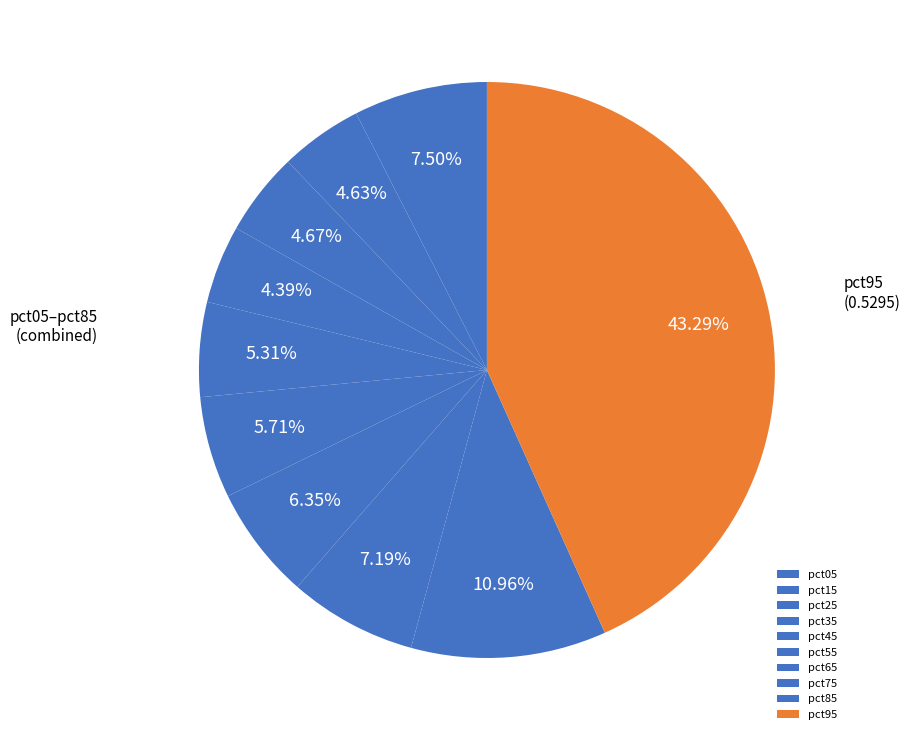

To the nearest percent, what portion does pct75 represent?

7%